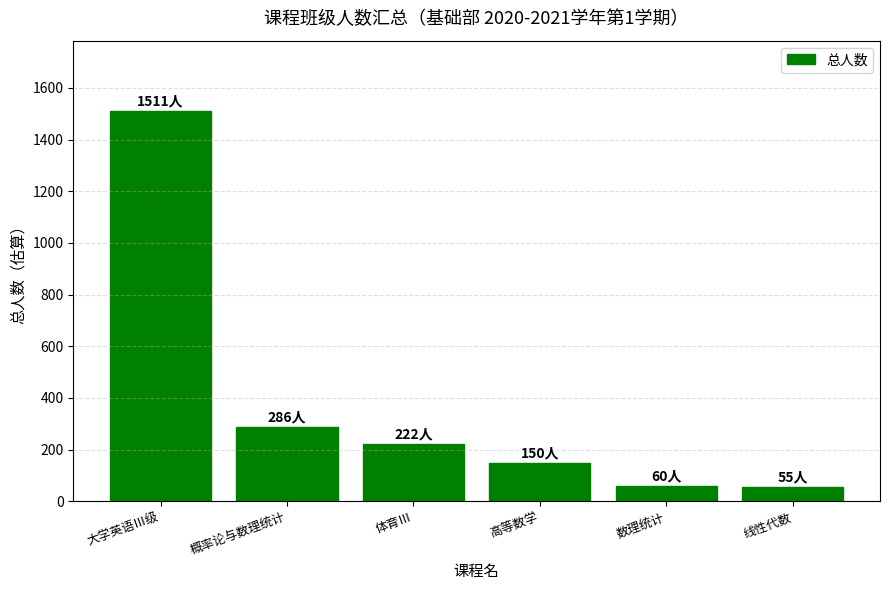

What is the change in value from 体育Ⅲ to 线性代数?

-167